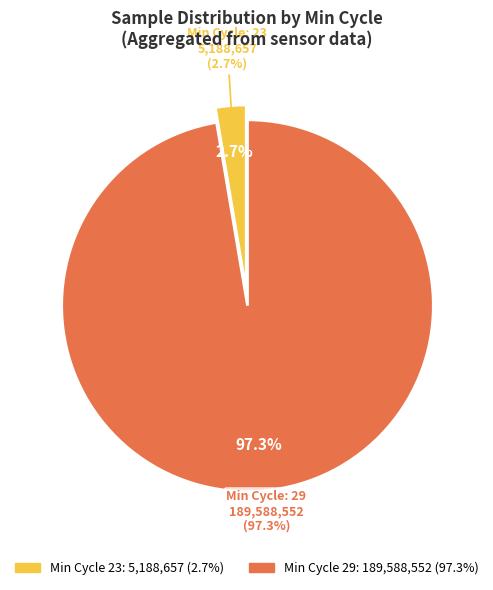

How many slices are in this pie chart?

2